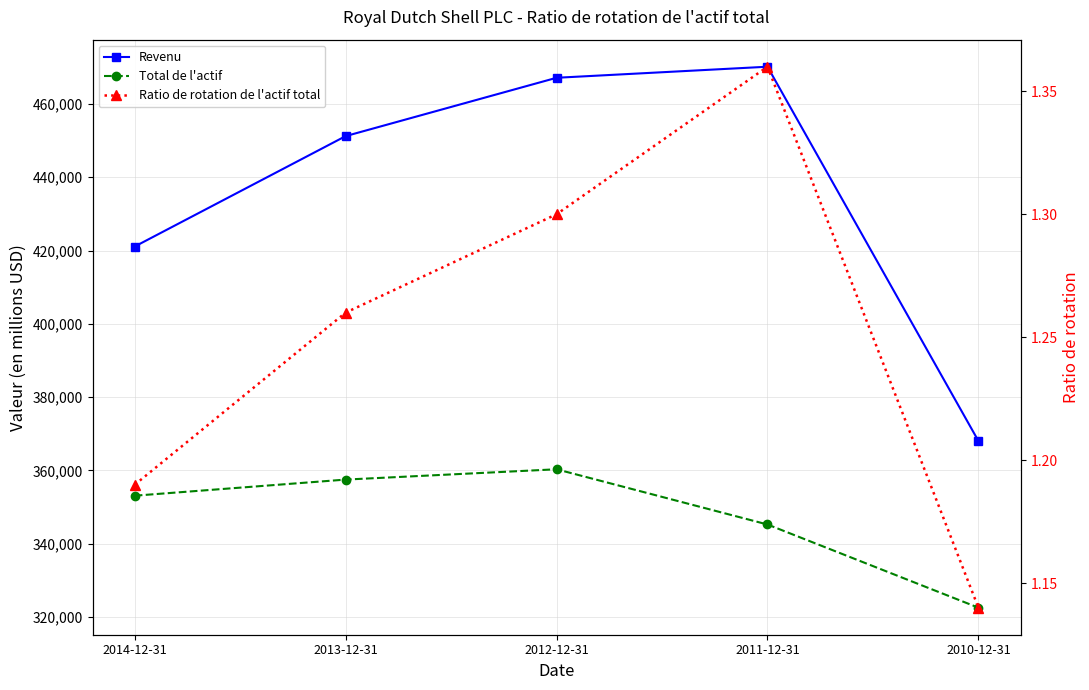

True or false: Total de l'actif has more than 1 interior local peaks.

False